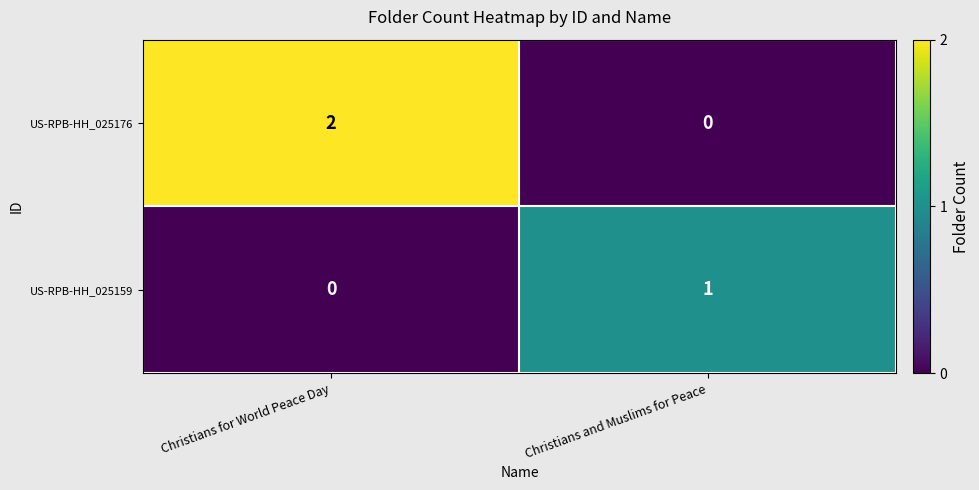

Reading right to left, list all the values displayed in this chart.

US-RPB-HH_025176: Christians and Muslims for Peace=0	Christians for World Peace Day=2
US-RPB-HH_025159: Christians and Muslims for Peace=1	Christians for World Peace Day=0